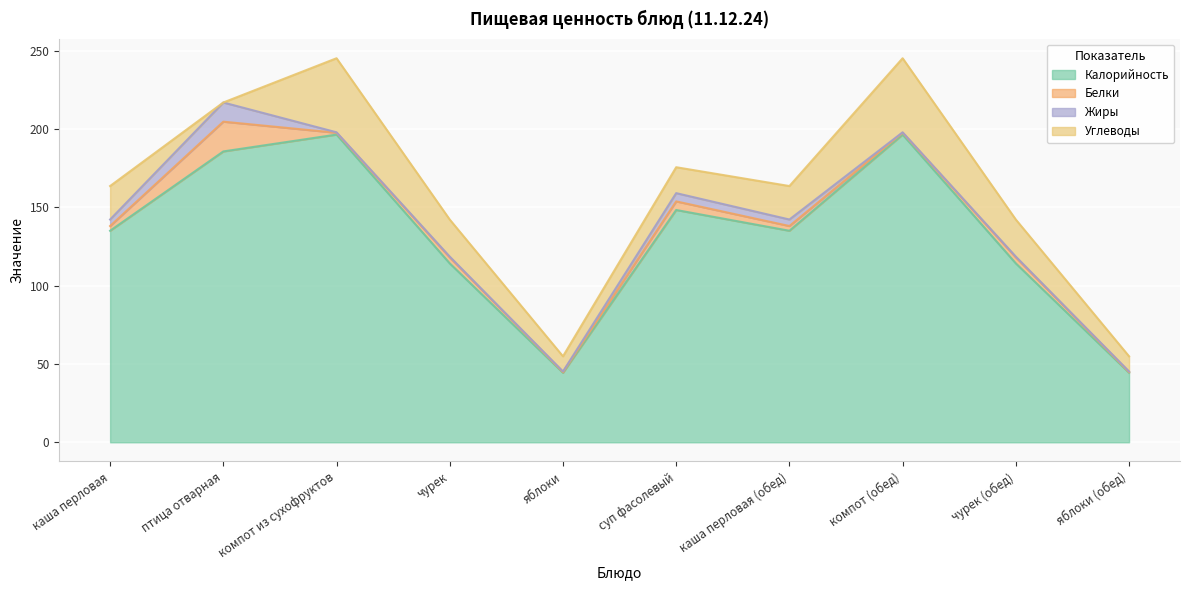

What is the label of the 3rd point from the right?

компот (обед)